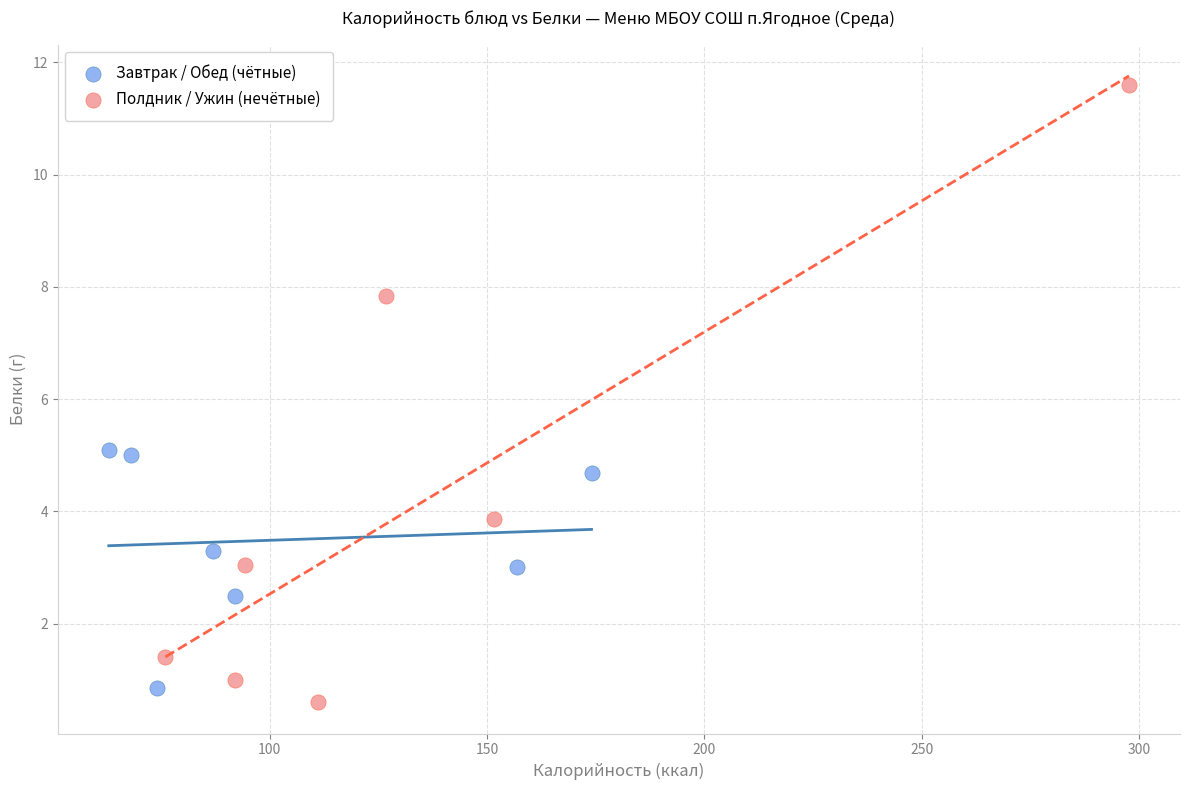

Which series has the largest Y range (max minus min)?

Полдник / Ужин (нечётные)